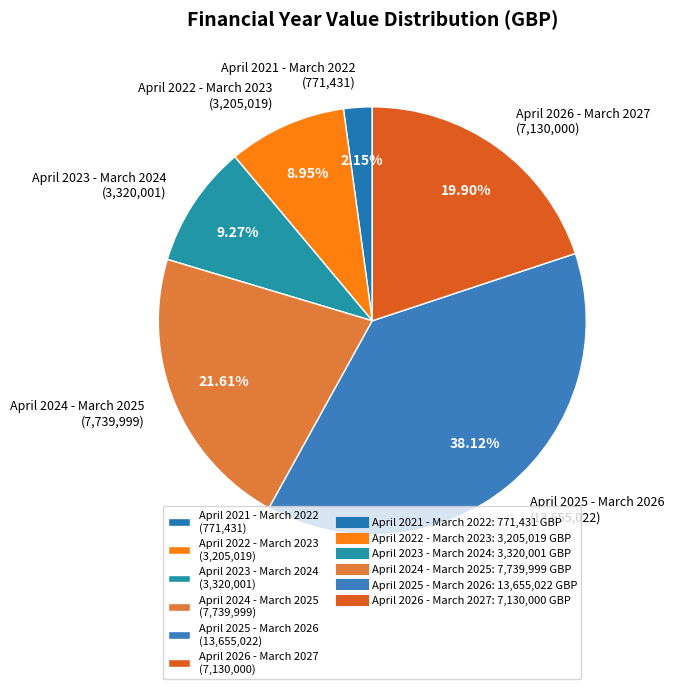

Is there a majority slice in this chart?

No